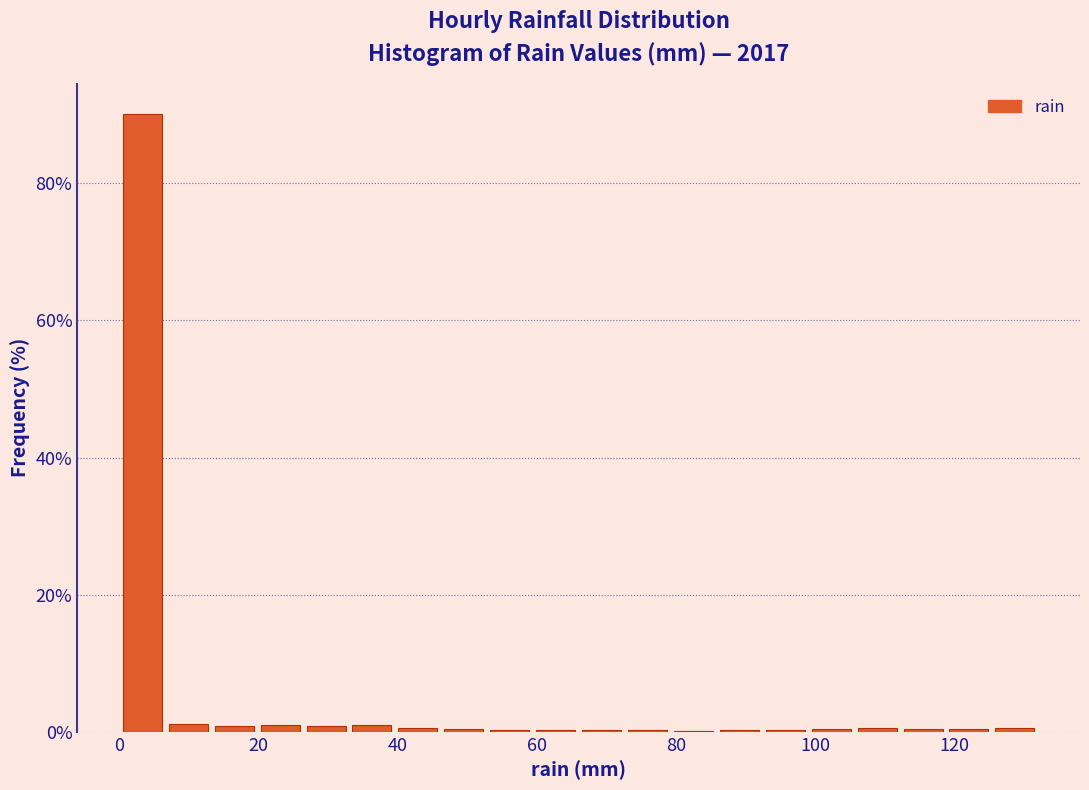

Read against the x-axis, roughly where is the centre of the tallest bar?

4